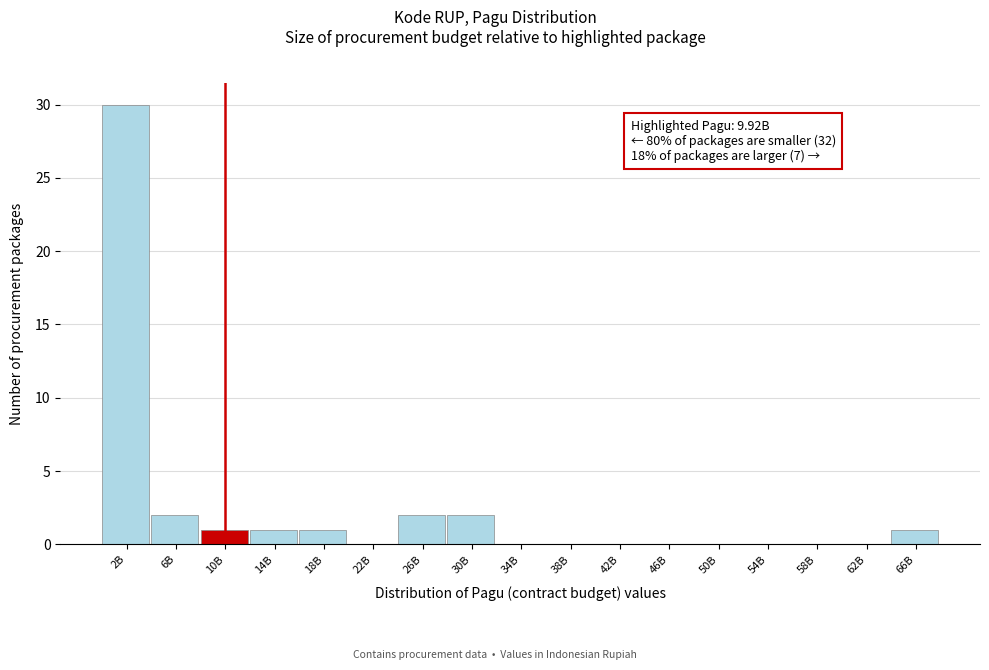

Reading left to right, list all the values displayed in this chart.

2B=30	6B=2	10B=1	14B=1	18B=1	22B=0	26B=2	30B=2	34B=0	38B=0	42B=0	46B=0	50B=0	54B=0	58B=0	62B=0	66B=1